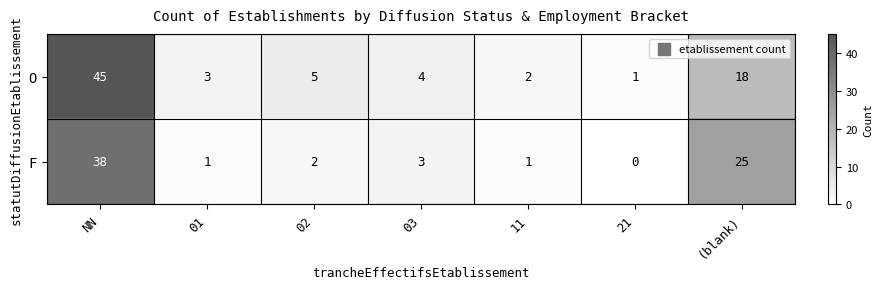

Reading left to right, list all the values displayed in this chart.

O: 45	3	5	4	2	1	18
F: 38	1	2	3	1	0	25